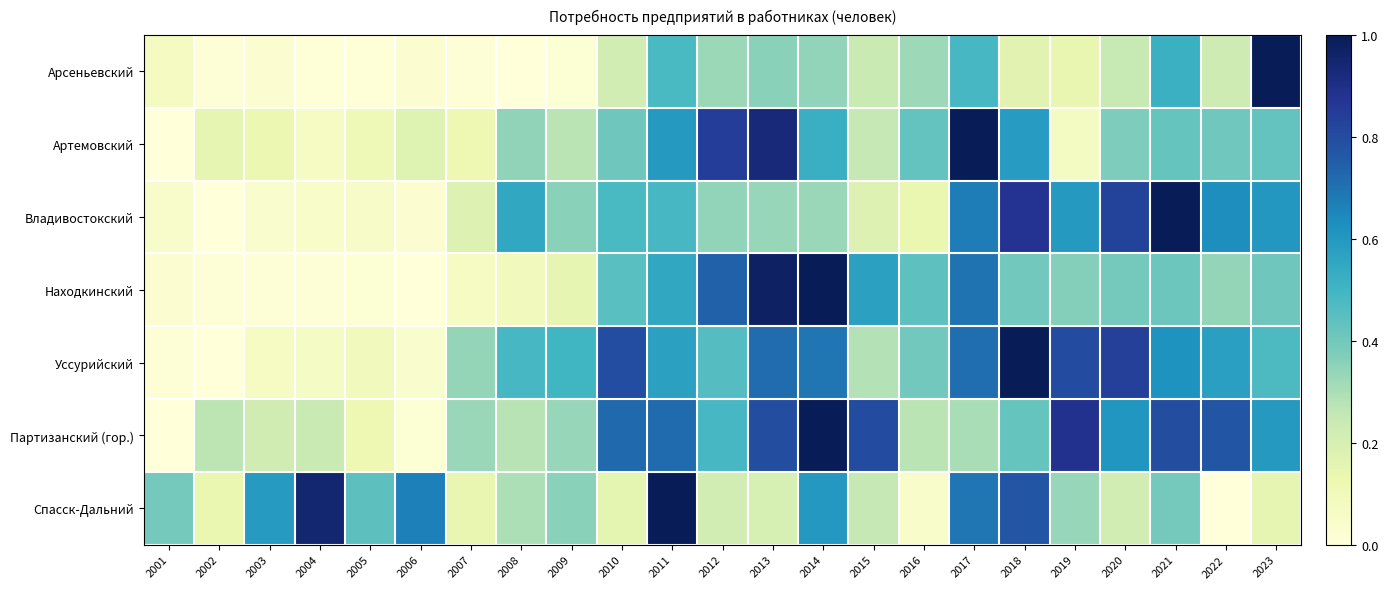

What is the maximum value shown in the chart?

1.0